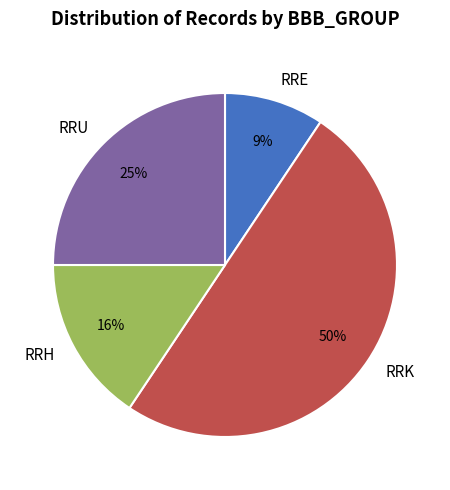

What percentage is the RRK slice, to the nearest percent?

50%